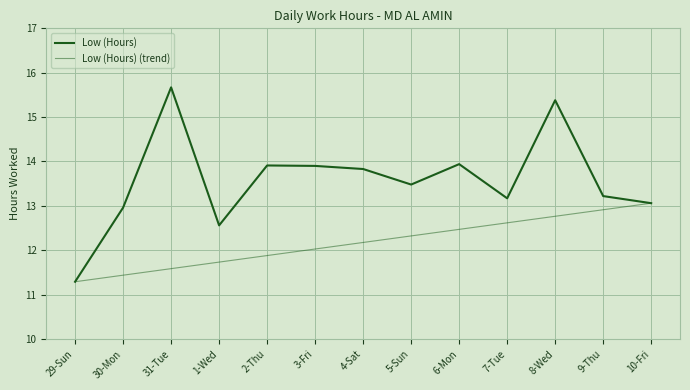

At which label is the value closest to 13?

30-Mon